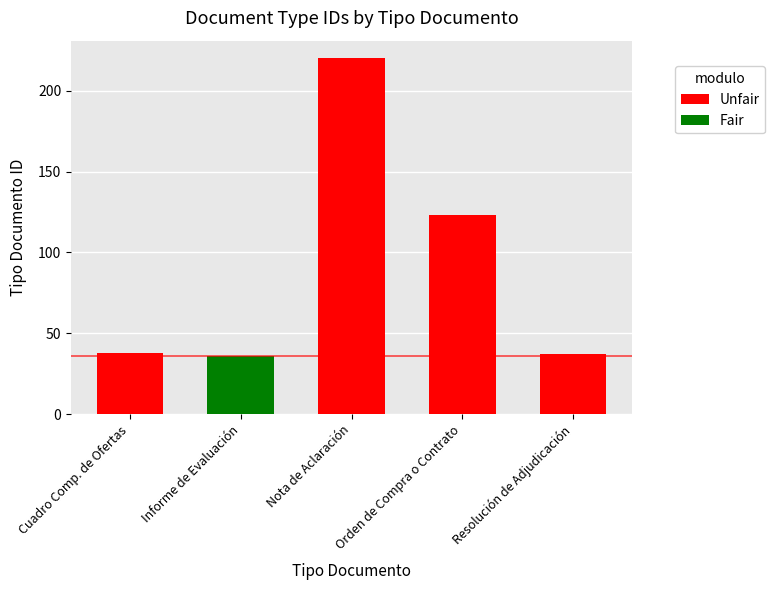

What is the change in value from Cuadro Comparativo de Ofertas to Informe de Evaluación?

-2